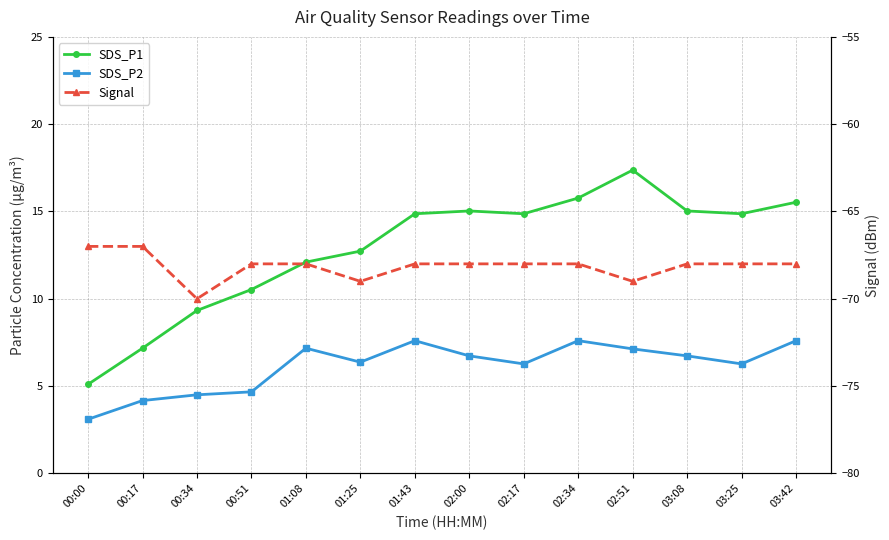

Reading left to right, what are all the values shown in this chart?

SDS_P1: 5.1	7.2	9.3	10.5	12.1	12.7	14.9	15.0	14.9	15.8	17.4	15.0	14.9	15.5
SDS_P2: 3.1	4.2	4.5	4.7	7.2	6.4	7.6	6.7	6.3	7.6	7.1	6.7	6.3	7.6
Signal: -67.0	-67.0	-70.0	-68.0	-68.0	-69.0	-68.0	-68.0	-68.0	-68.0	-69.0	-68.0	-68.0	-68.0